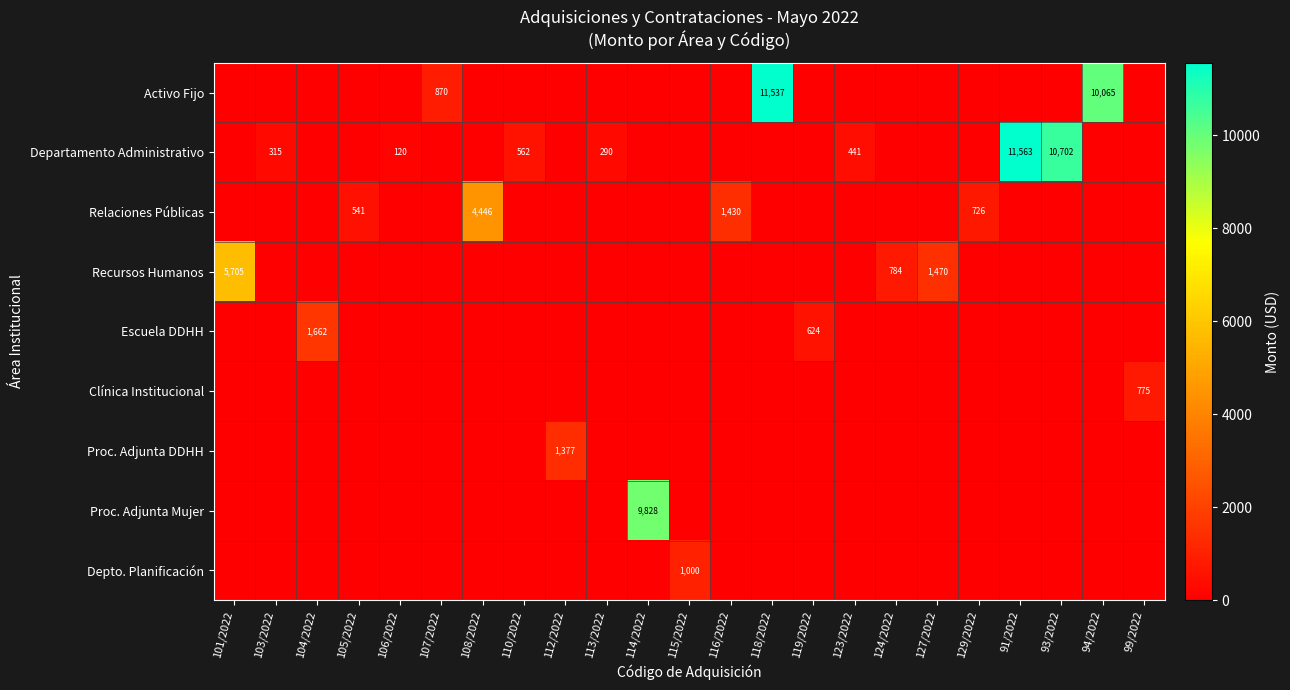

Count the number of data series in this chart.

9